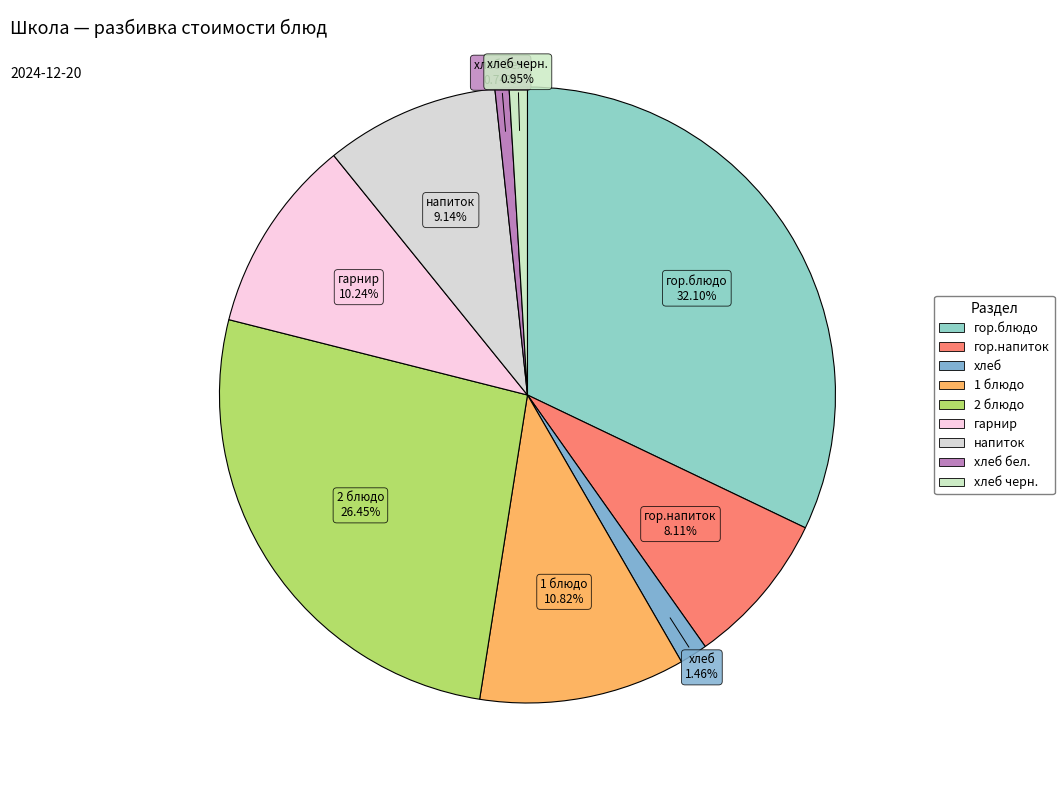

To the nearest percent, what is the average slice percentage?

11%